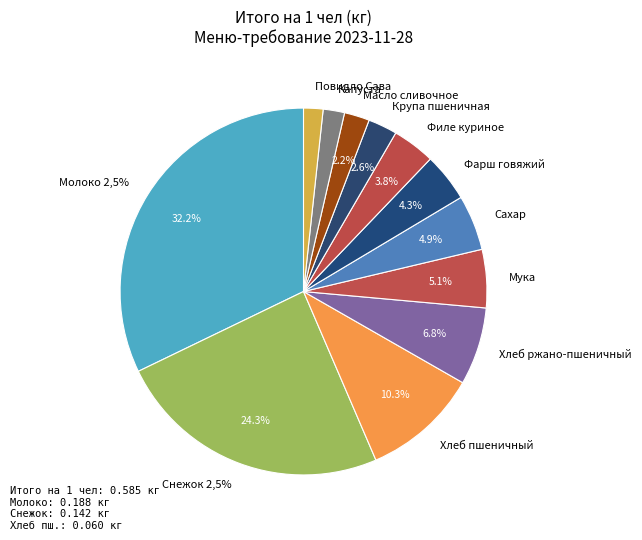

What percentage do Капуста and Молоко 2,5% together represent?

34.0%